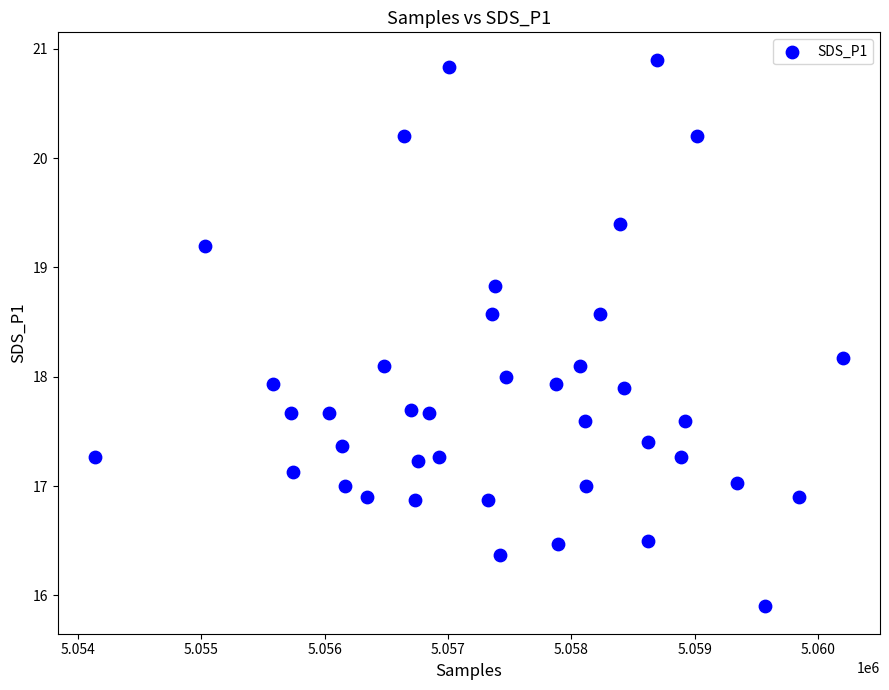

What is the range of X values (max minus min)?

6059.0